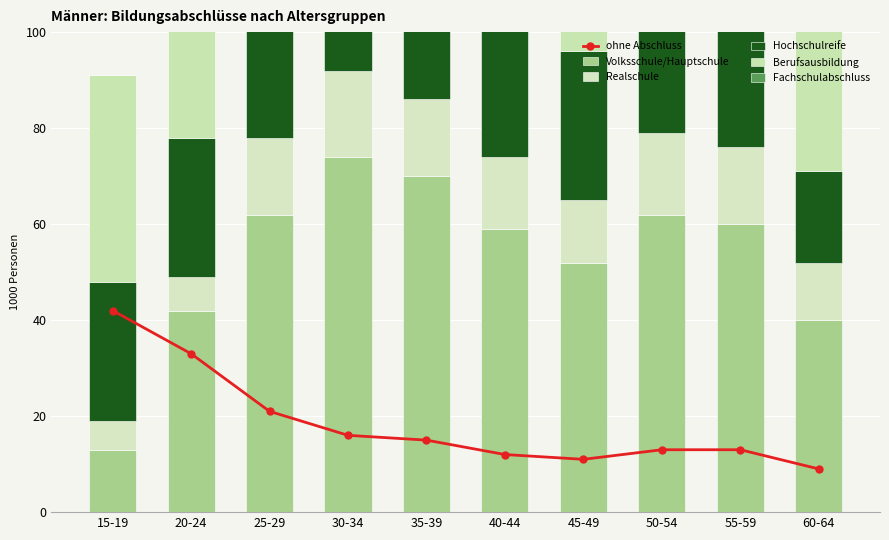

What is the greatest value displayed?

79